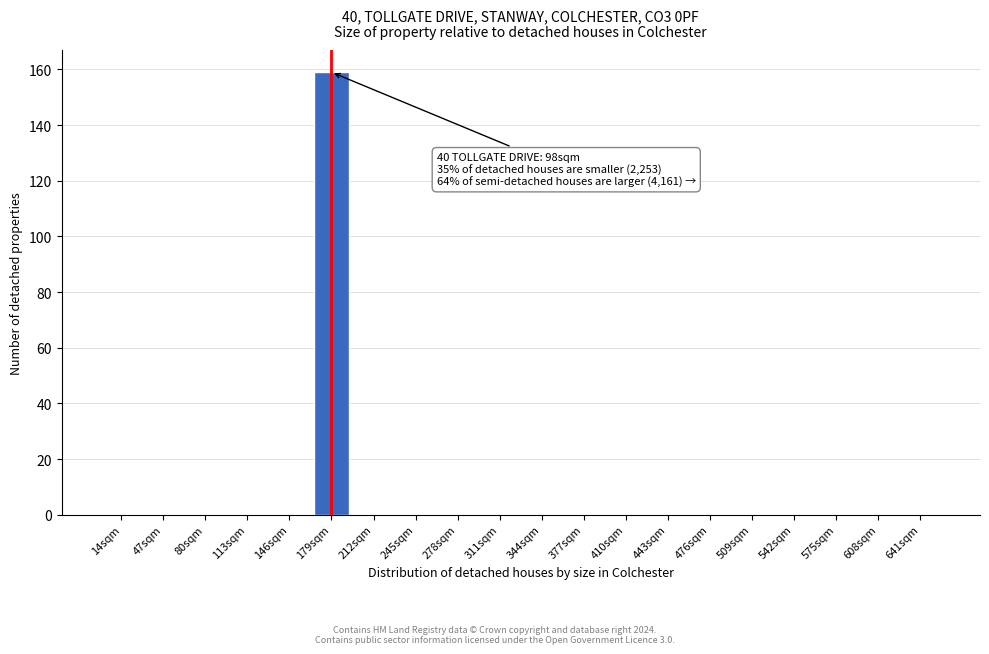

Reading left to right, what are all the values shown in this chart?

14sqm=0	47sqm=0	80sqm=0	113sqm=0	146sqm=0	179sqm=159	212sqm=0	245sqm=0	278sqm=0	311sqm=0	344sqm=0	377sqm=0	410sqm=0	443sqm=0	476sqm=0	509sqm=0	542sqm=0	575sqm=0	608sqm=0	641sqm=0